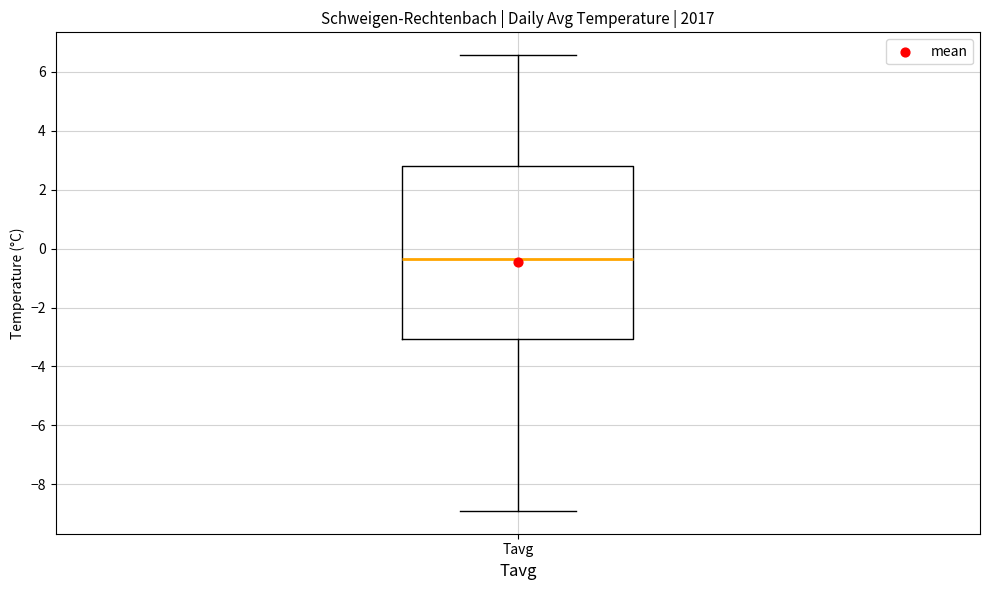

Read this box plot against the y-axis: the position of the median line, the range covered by the box, and the ends of both whiskers. The values are not printed on the chart, so give them approximately, as read against the axis.

median -0.4, box -3.0 to 2.8, whiskers -9.0 to 6.6